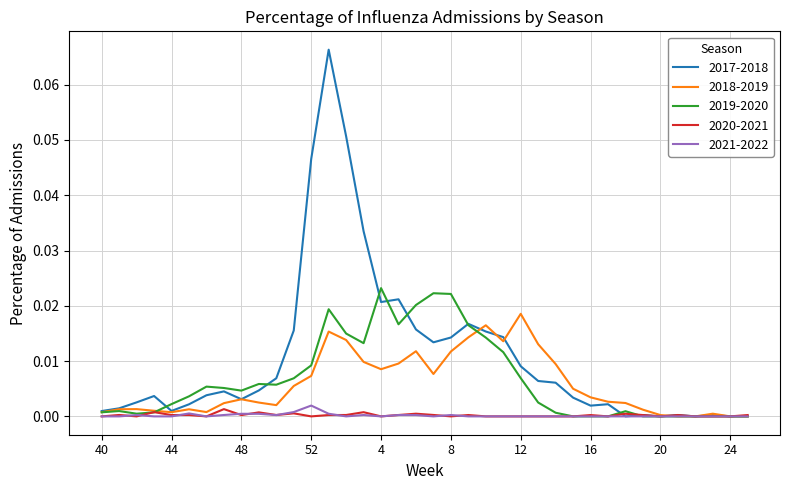

Which series has the largest total across all categories?

2017-2018